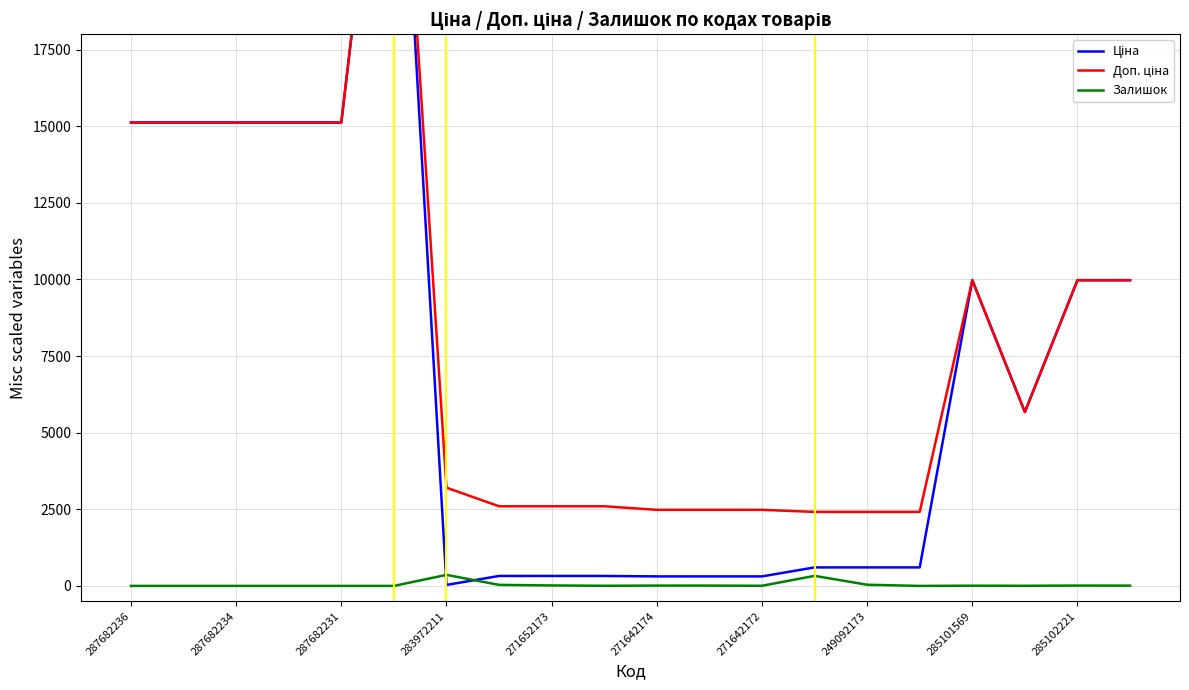

The Залишок series shows 11 at 285102221. True or false?

True